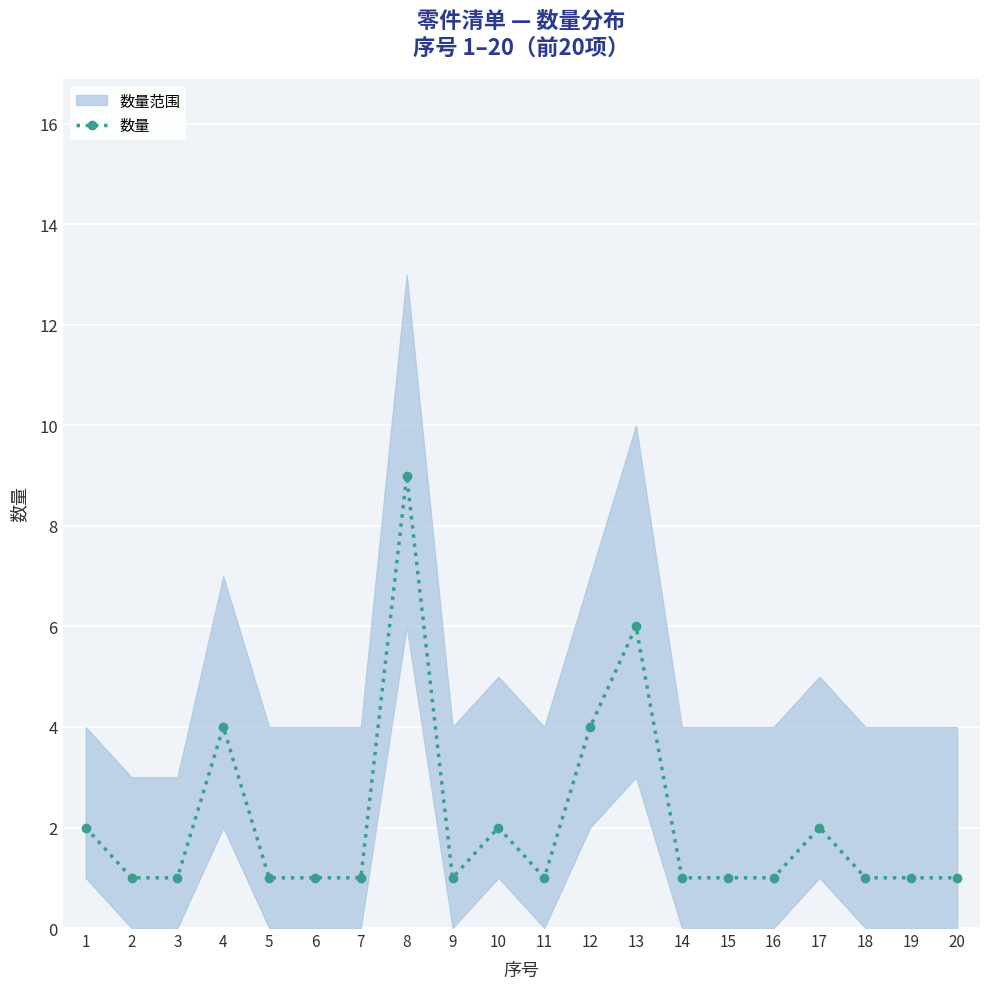

How many points are higher than both their immediate neighbors (excluding endpoints)?

5